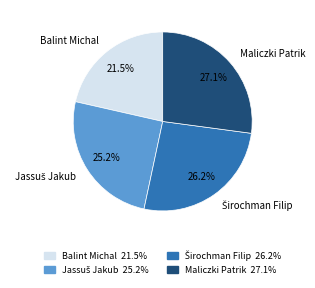

What is the smallest slice in the pie chart?

Balint Michal